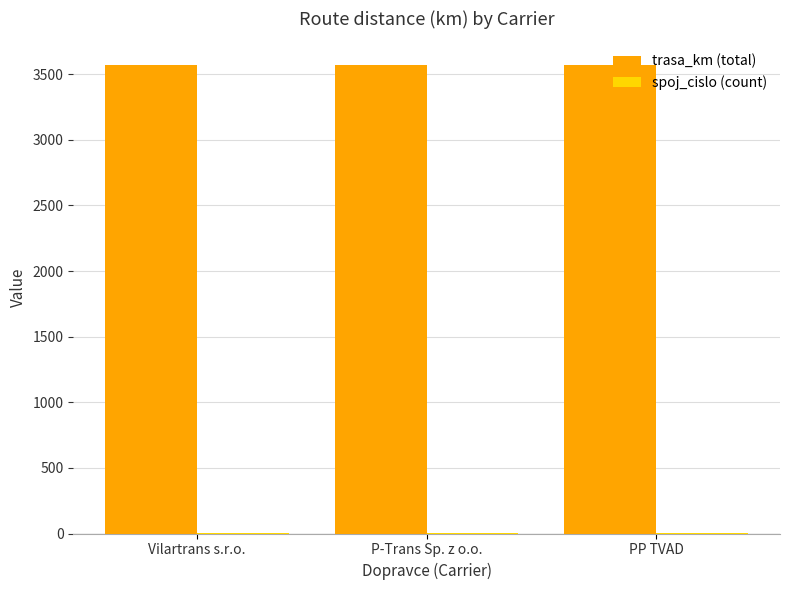

Are the bars horizontal?

No